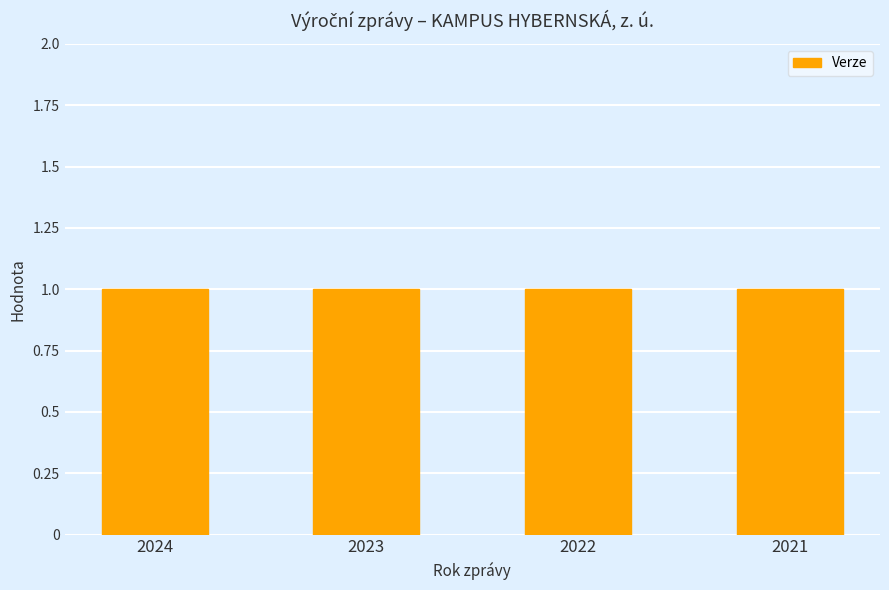

What is the total value across all series at 2024?

1